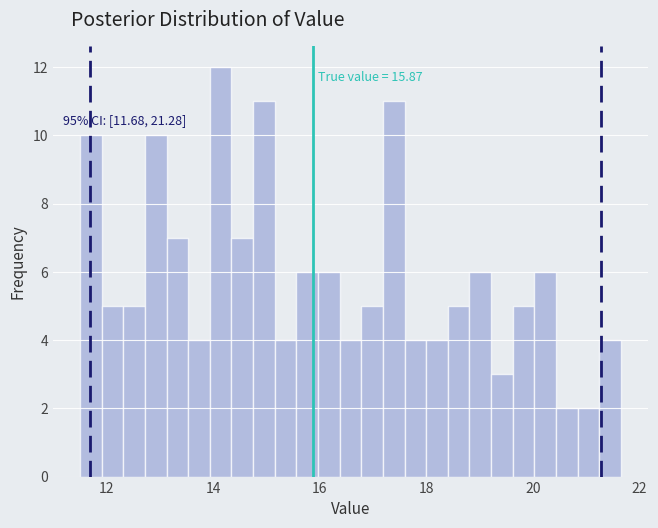

Around what value on the x-axis is the tallest bar? Give the approximate position of its centre, as read against the axis.

14.2